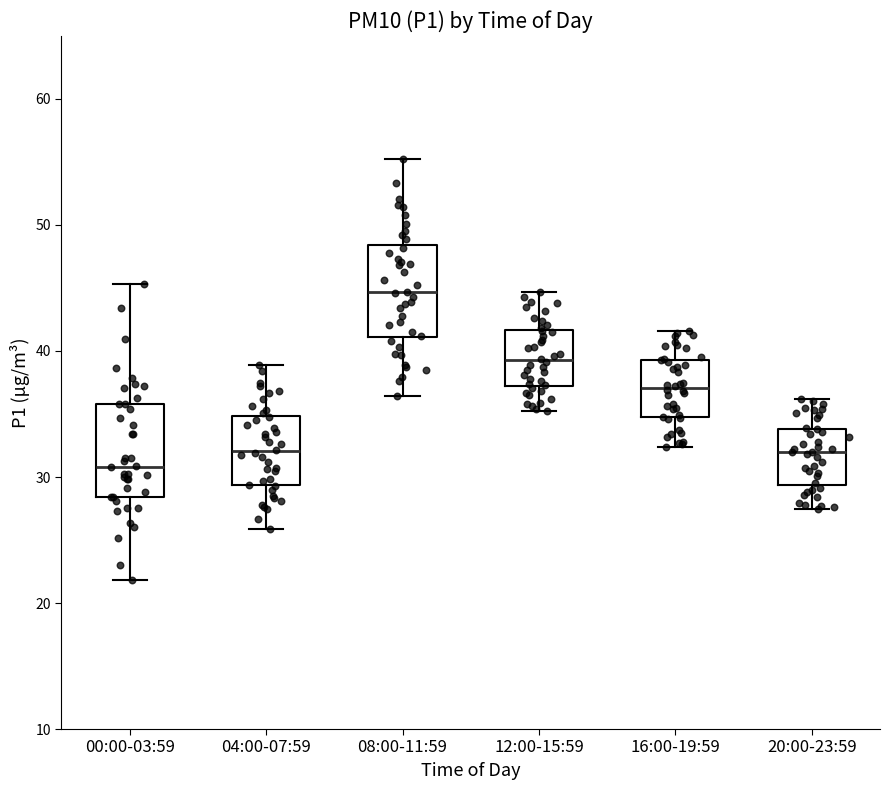

Which box's median line is the lowest?

00:00-03:59